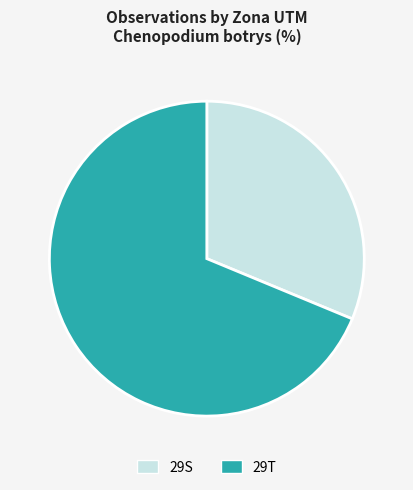

Which slice represents more than half of the pie?

29T